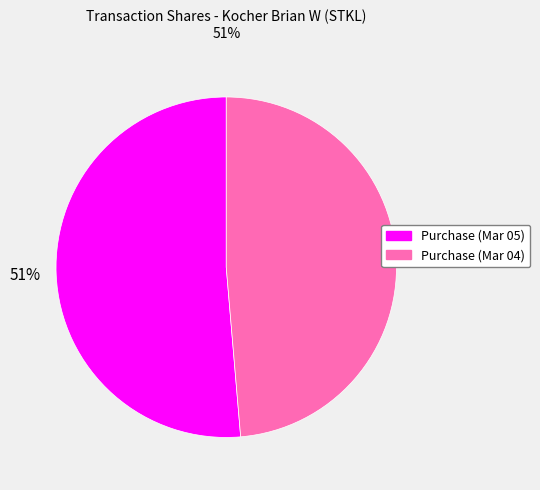

Does any single category account for the majority?

Yes